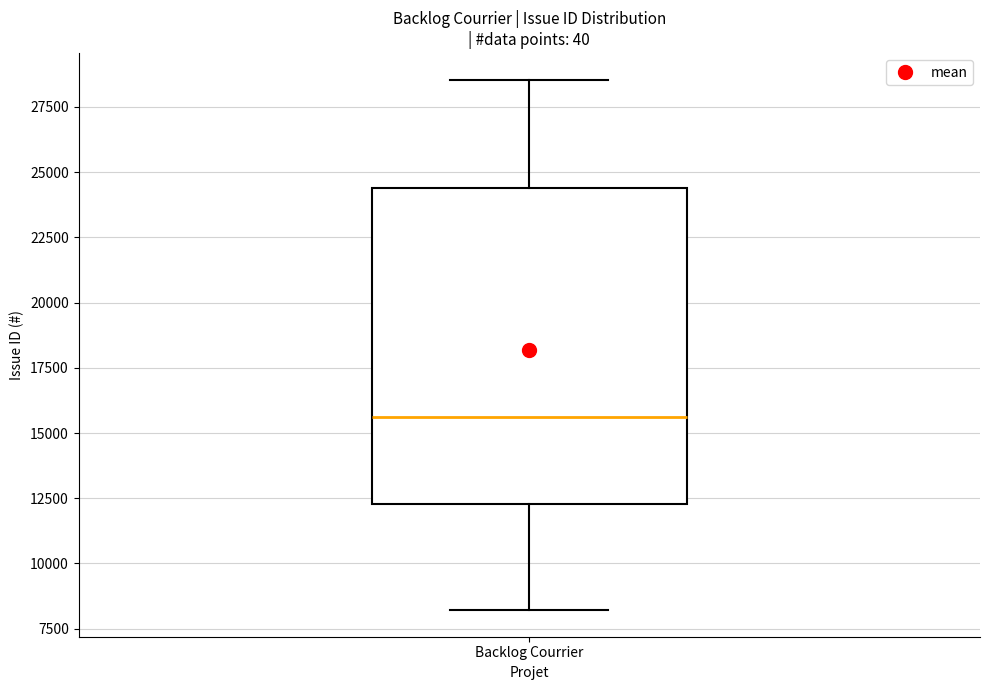

Read this box plot against the y-axis: the position of the median line, the range covered by the box, and the ends of both whiskers. The values are not printed on the chart, so give them approximately, as read against the axis.

median 15500, box 12500 to 24500, whiskers 8000 to 28500